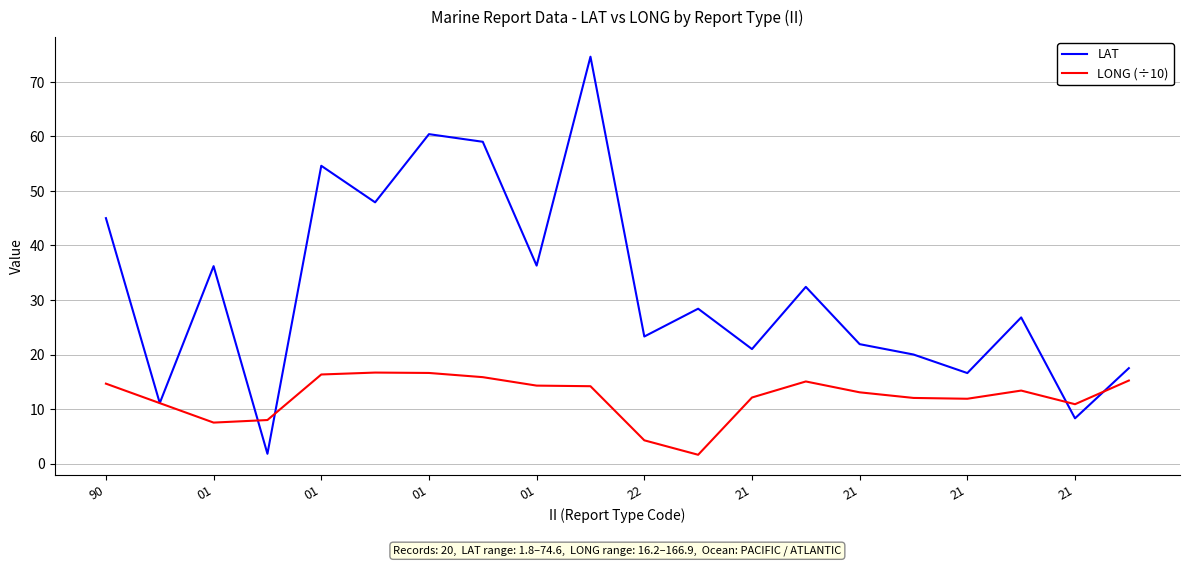

How many series are shown in this chart?

2